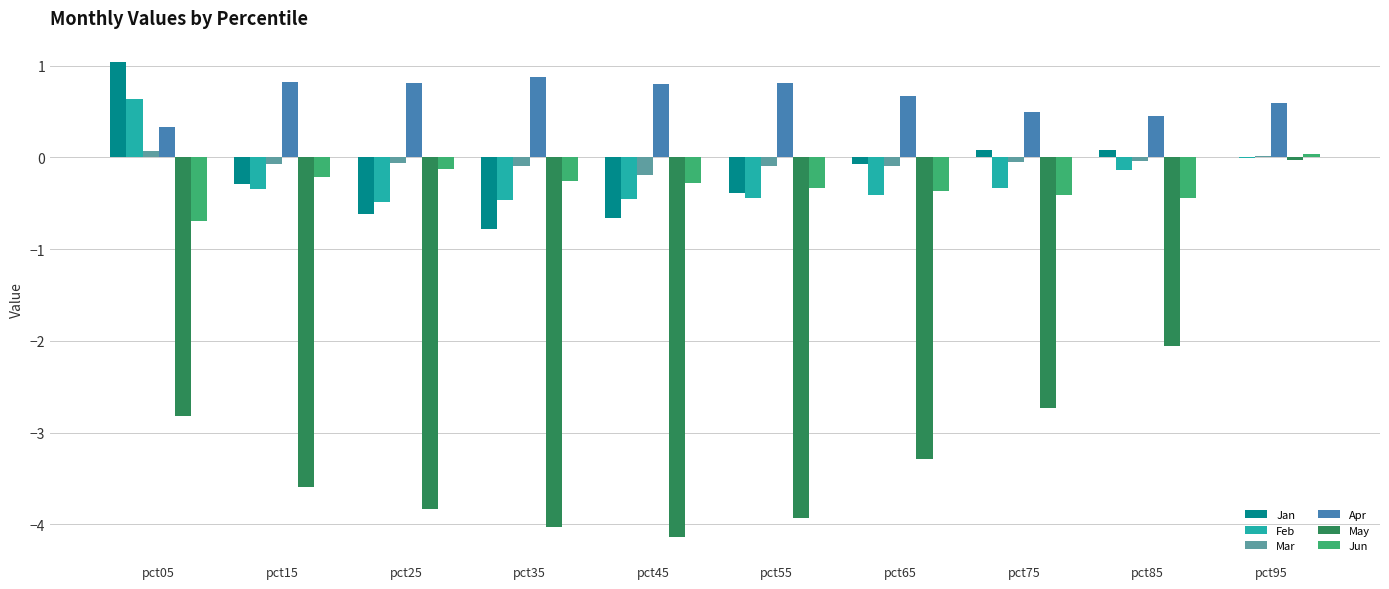

How many groups of bars are there?

10